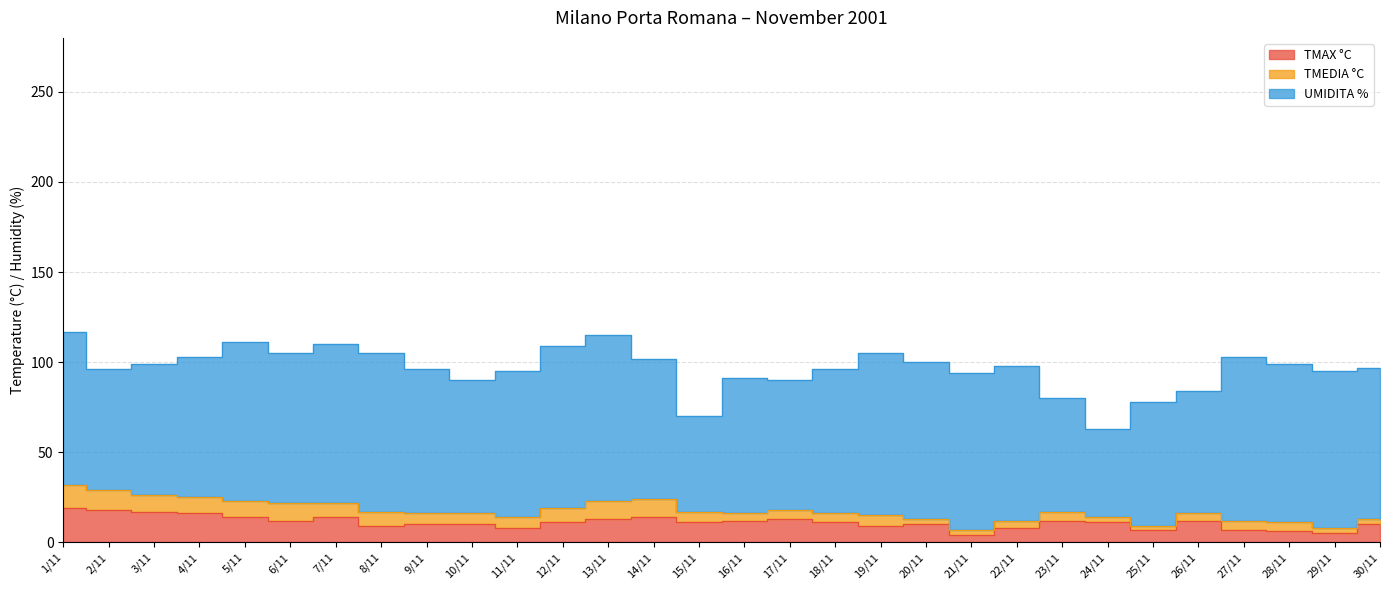

True or false: UMIDITA % has a value of 125 at 19/11.

False